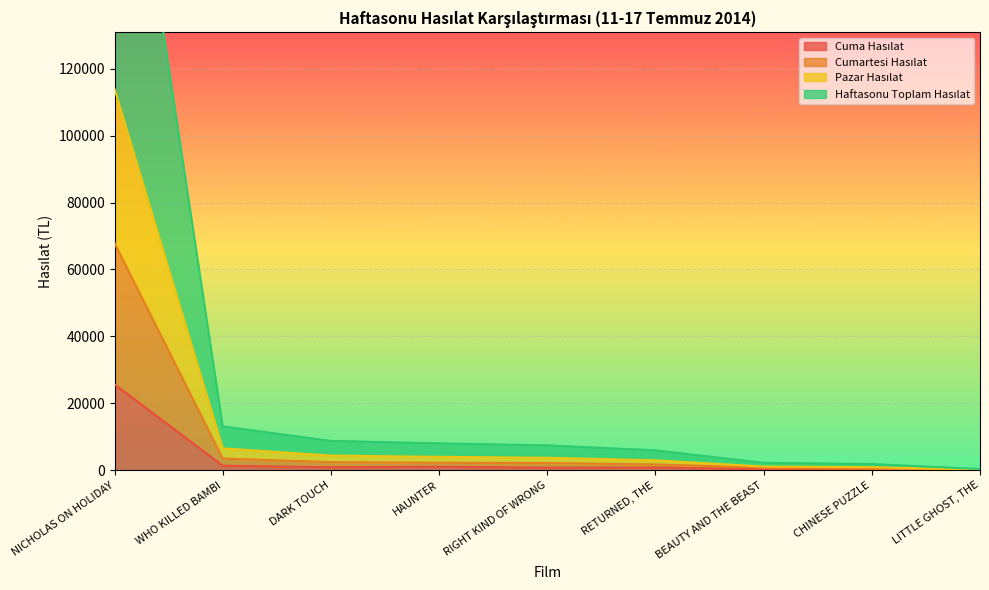

List the series in order of their overall mean, lowest first.

Cuma Hasılat, Cumartesi Hasılat, Pazar Hasılat, Haftasonu Toplam Hasılat